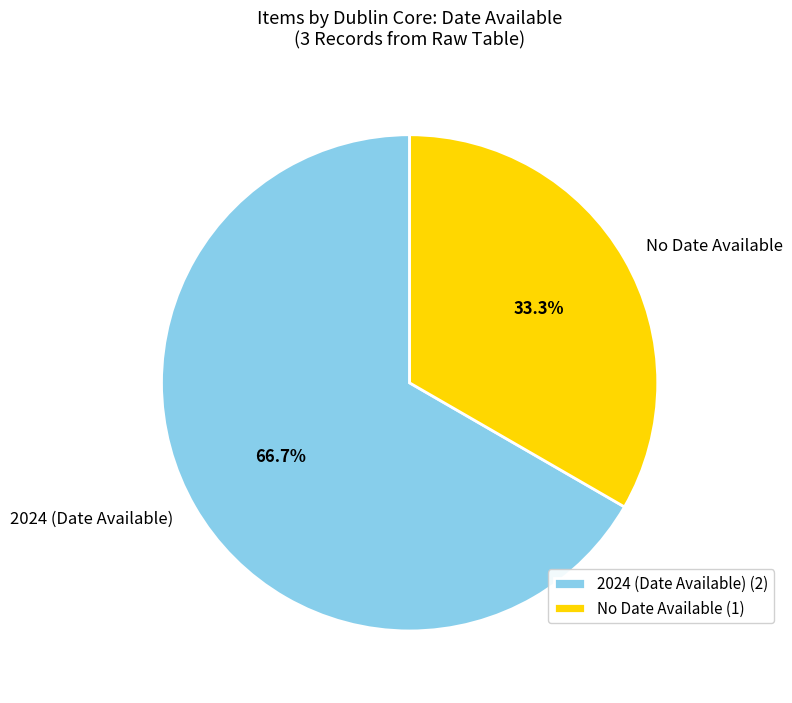

Which has a higher value, 2024 (Date Available) or No Date Available?

2024 (Date Available)